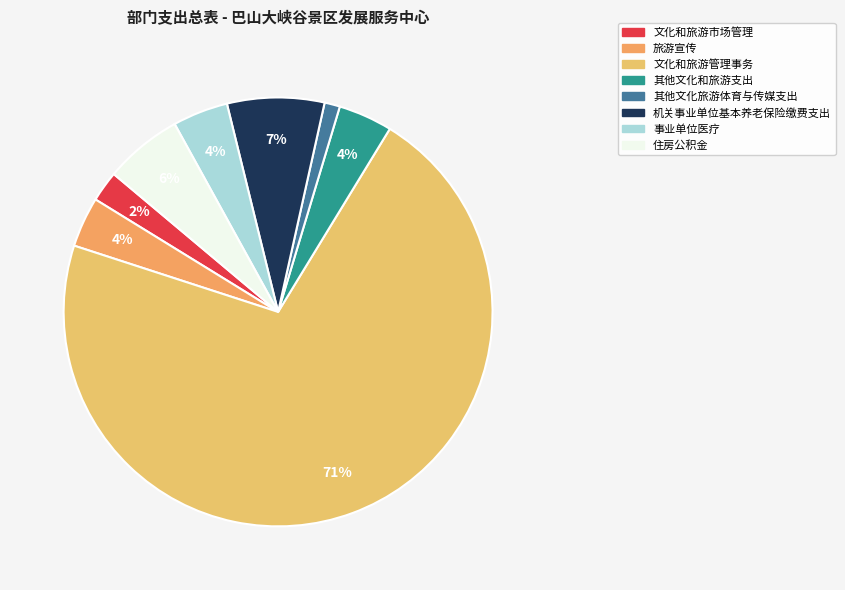

To the nearest percent, what is the difference between the 文化和旅游市场管理 and 机关事业单位基本养老保险缴费支出 slice percentages?

5%